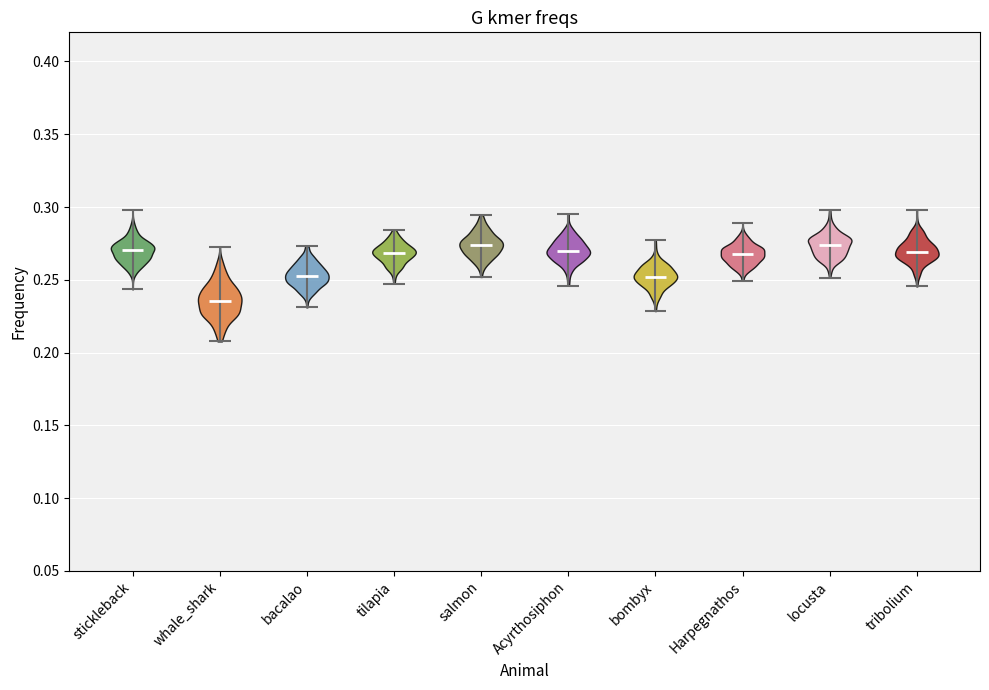

Reading left to right, read every violin against the y-axis: where its median line is, and the lowest and highest points it reaches. The values are not printed on the chart, so give them approximately, as read against the axis.

stickleback: median line 0.270, lowest point 0.245, highest point 0.300
whale_shark: median line 0.235, lowest point 0.210, highest point 0.275
bacalao: median line 0.255, lowest point 0.230, highest point 0.275
tilapia: median line 0.270, lowest point 0.245, highest point 0.285
salmon: median line 0.275, lowest point 0.250, highest point 0.295
Acyrthosiphon: median line 0.270, lowest point 0.245, highest point 0.295
bombyx: median line 0.250, lowest point 0.230, highest point 0.275
Harpegnathos: median line 0.270, lowest point 0.250, highest point 0.290
locusta: median line 0.275, lowest point 0.250, highest point 0.300
tribolium: median line 0.270, lowest point 0.245, highest point 0.300